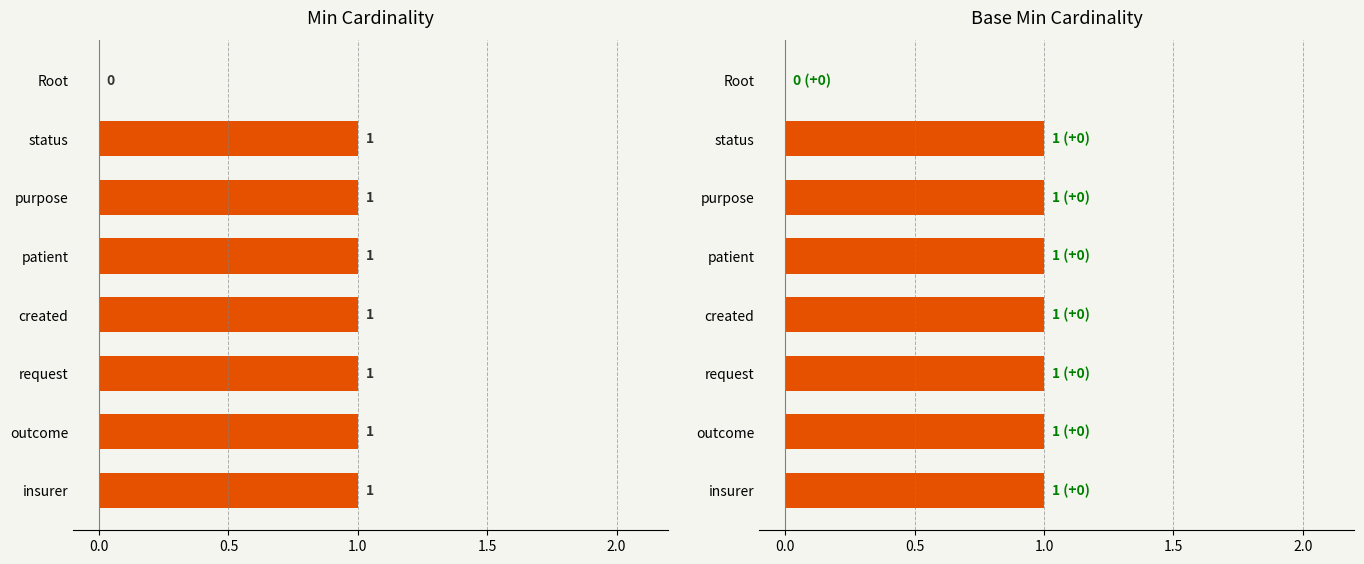

Is it true that Base Min equals 1 at CoverageEligibilityResponse.purpose?

False